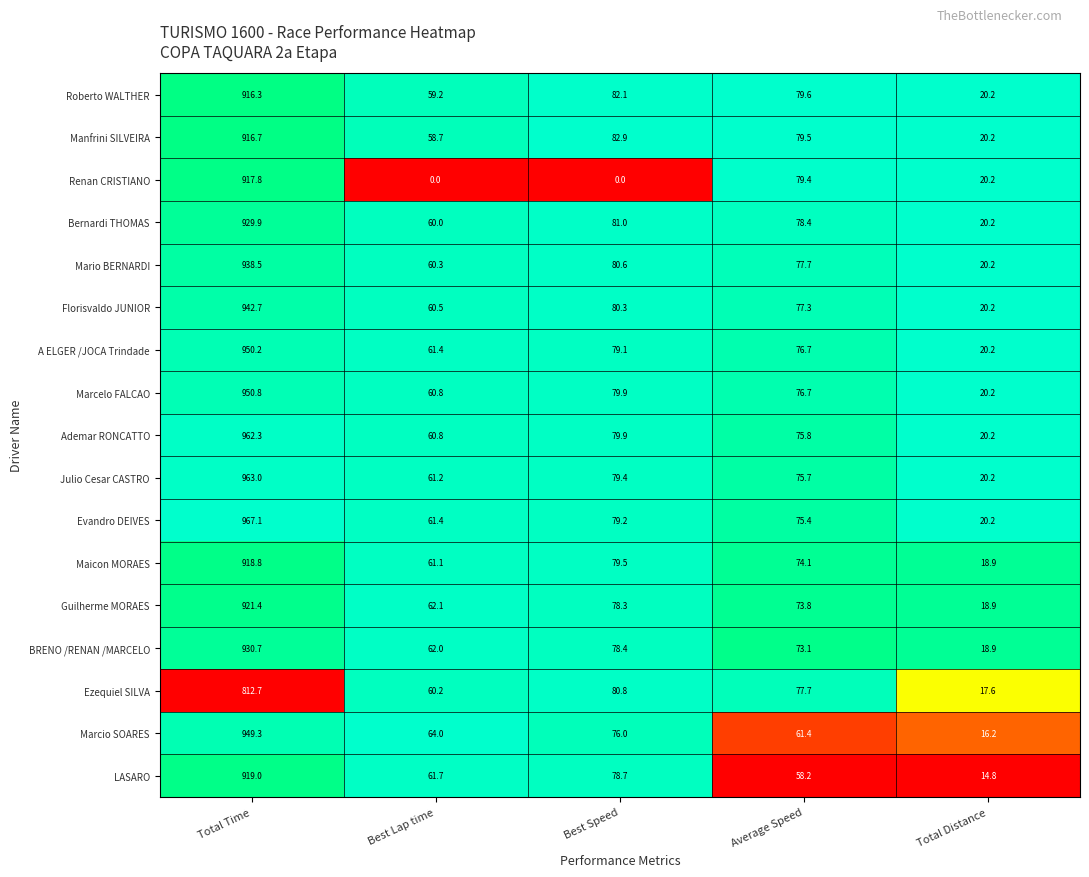

Rank the categories by LASARO value from highest to lowest.

Total Time, Best Speed, Best Lap time, Average Speed, Total Distance